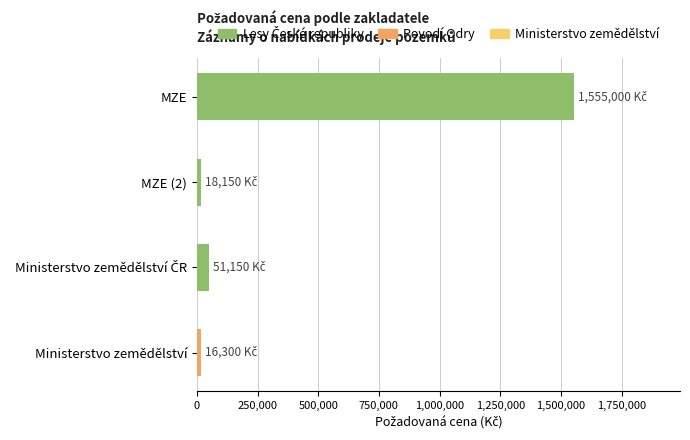

What is the label of the 1st bar from the left?

MZE